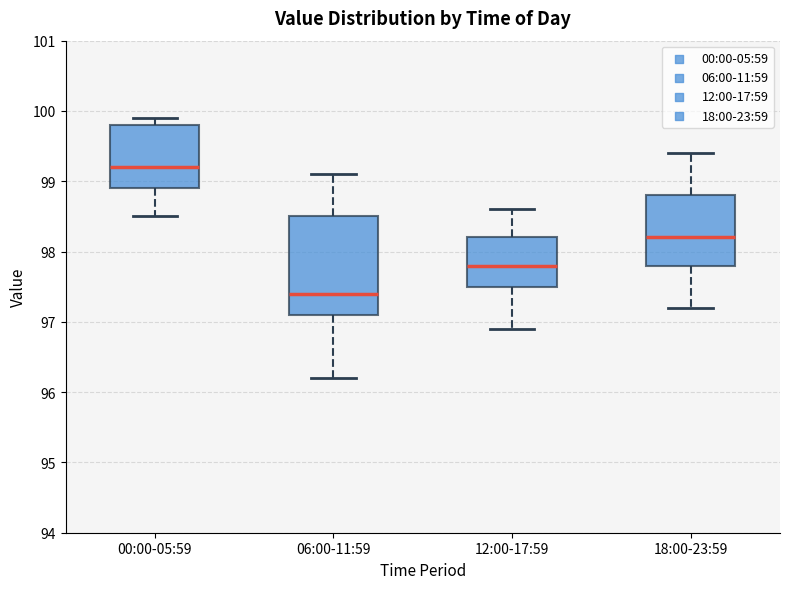

Reading left to right, transcribe this box plot: for each box, give where its median line is, the range the box spans, and where its two whiskers end, as read against the y-axis. The values are not printed on the chart, so give them approximately, as read against the axis.

00:00-05:59: median 99.2, box 98.9 to 99.8, whiskers 98.5 to 99.9
06:00-11:59: median 97.4, box 97.1 to 98.5, whiskers 96.2 to 99.1
12:00-17:59: median 97.8, box 97.5 to 98.2, whiskers 96.9 to 98.6
18:00-23:59: median 98.2, box 97.8 to 98.8, whiskers 97.2 to 99.4